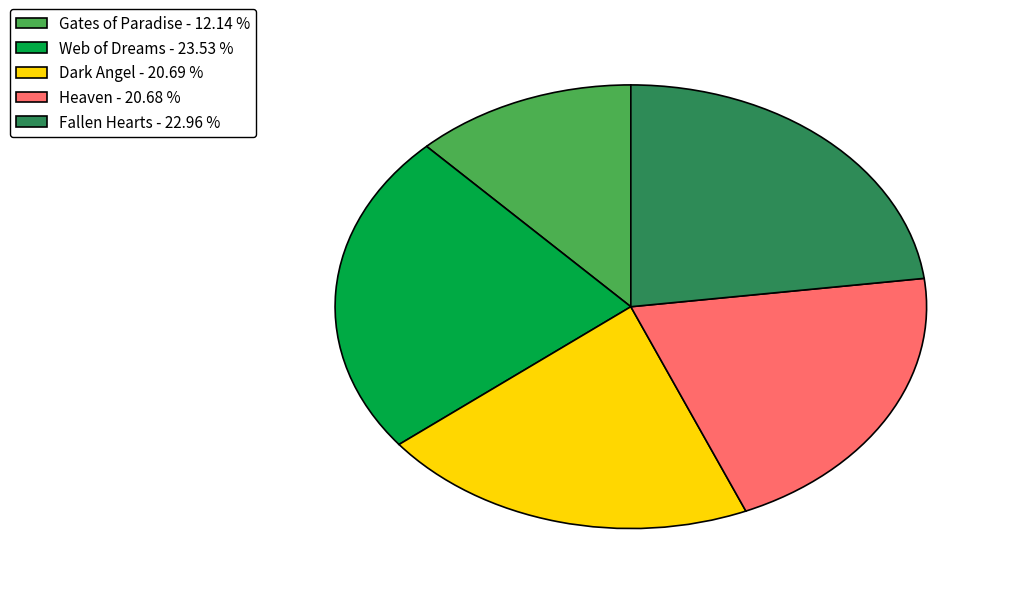

Is it true that Gates of Paradise is 12% of the pie?

True